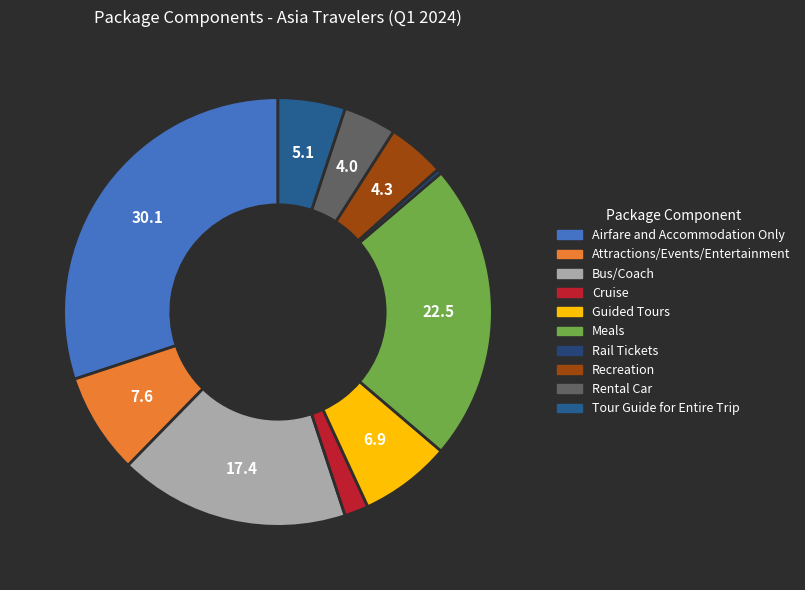

The Rail Tickets slice represents 0% of the pie. True or false?

True